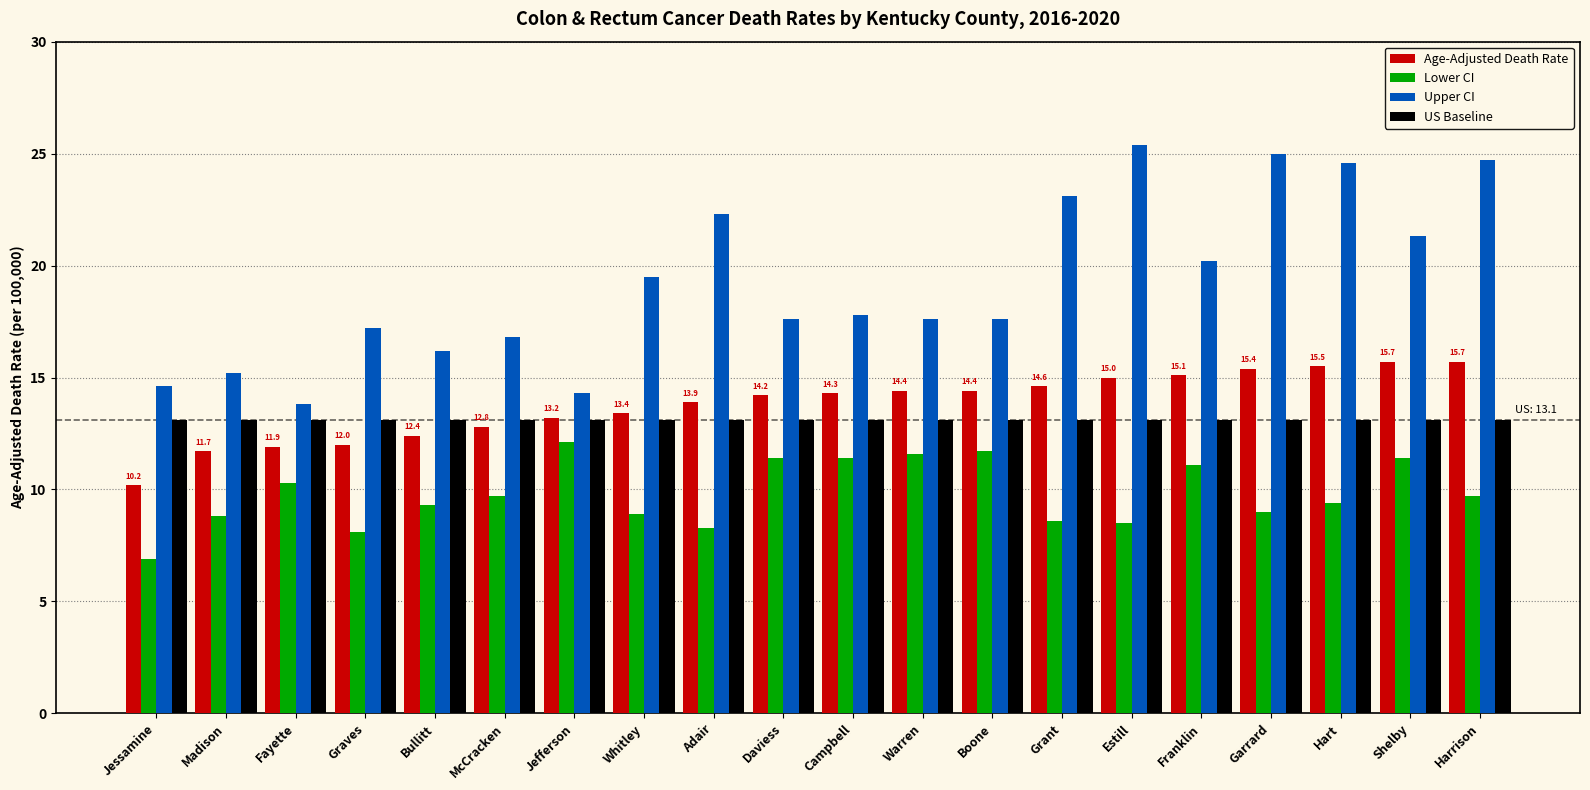

What is the maximum value shown in the chart?

25.4